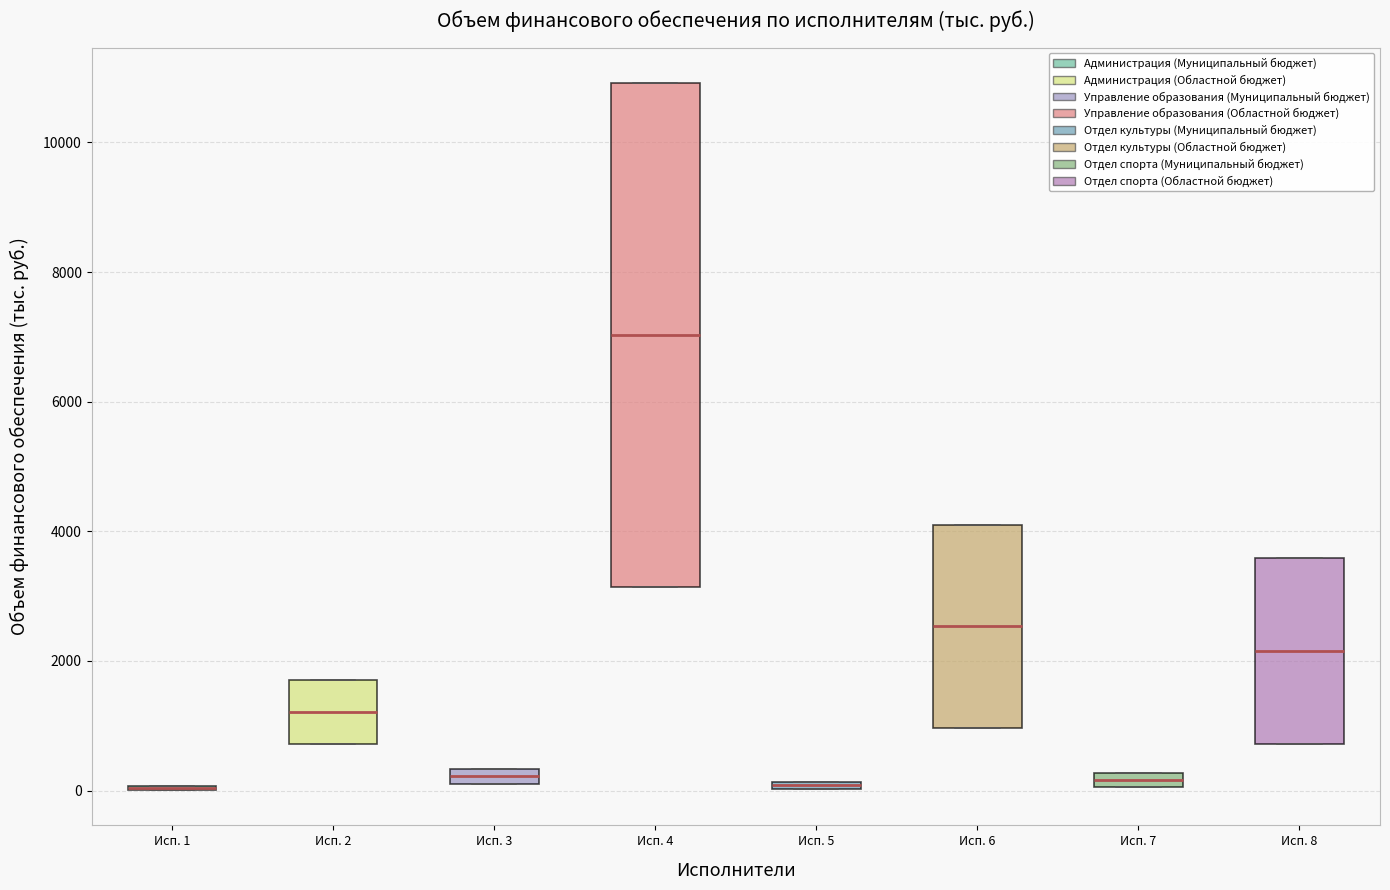

Where is the upper edge of the box for Исп. 2 on the y-axis? The values are not printed on the chart, so give them approximately, as read against the axis.

1800